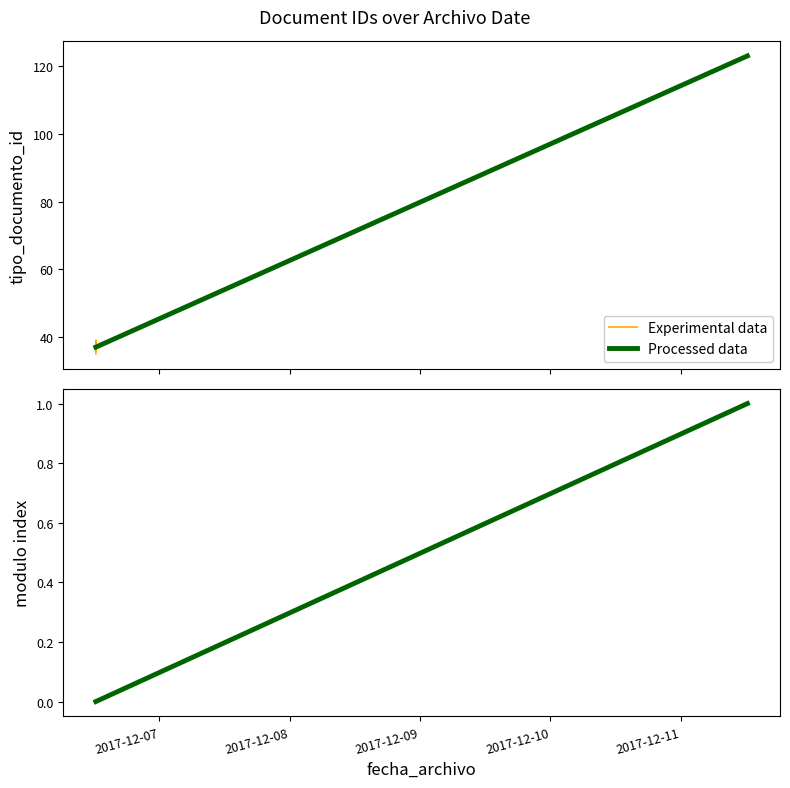

At which category does the chart reach its peak across all series?

2017-12-11 12:18:53